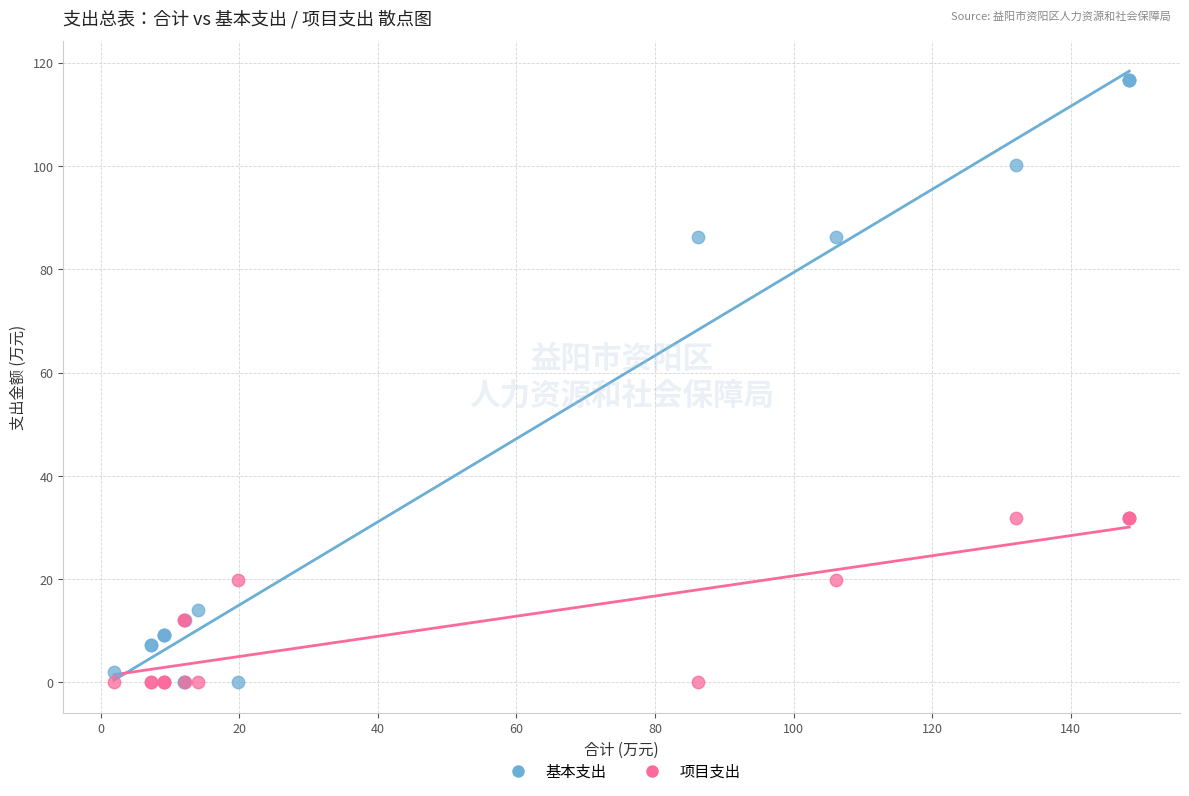

Which series reaches the maximum Y coordinate?

基本支出